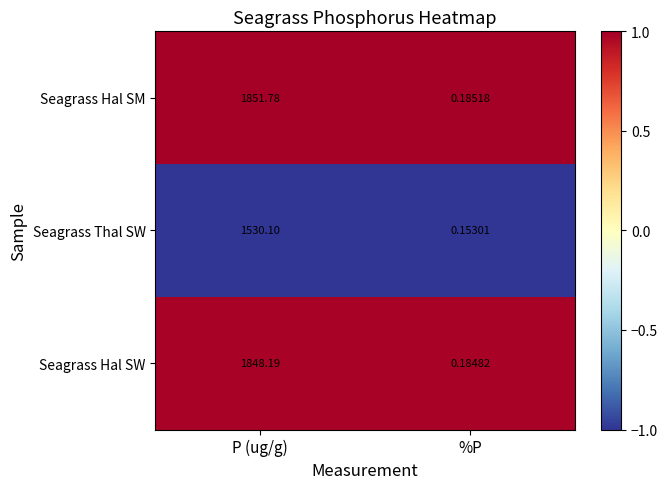

At which label does Seagrass Thal SW reach its peak?

P (ug/g)